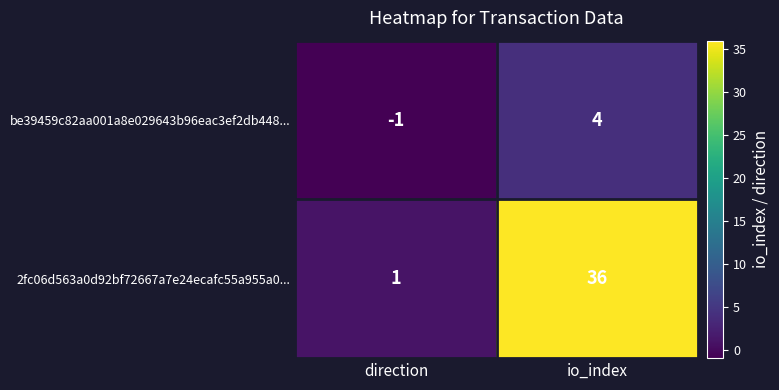

Between direction and io_index, which series saw the biggest shift?

2fc06d563a0d92bf72667a7e24ecafc55a955a0...